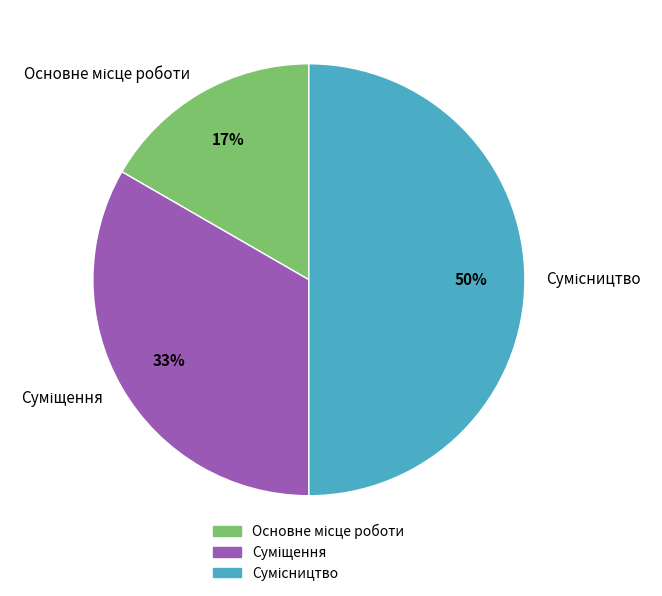

To the nearest percent, what is the average slice percentage?

33%